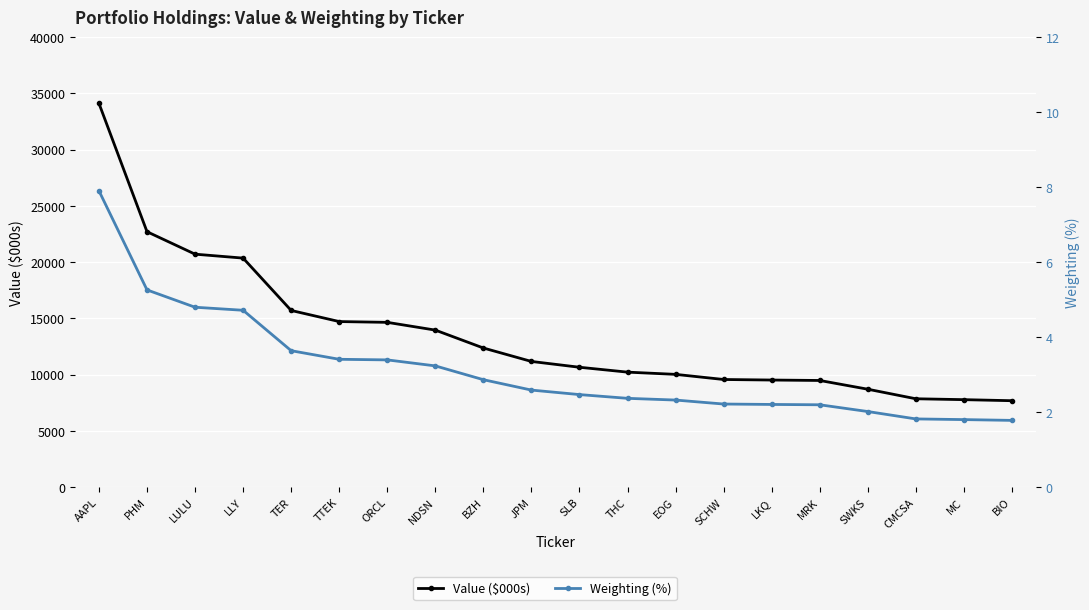

At which category is the sum across all series the highest?

AAPL